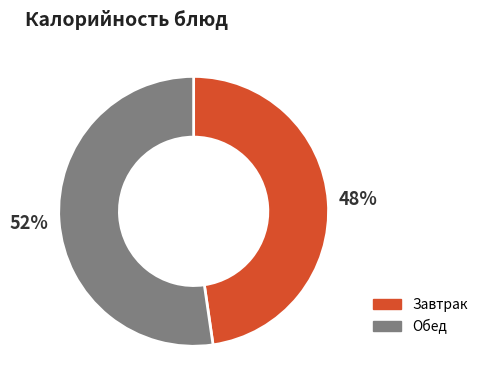

To the nearest percent, what is the average slice percentage?

50%